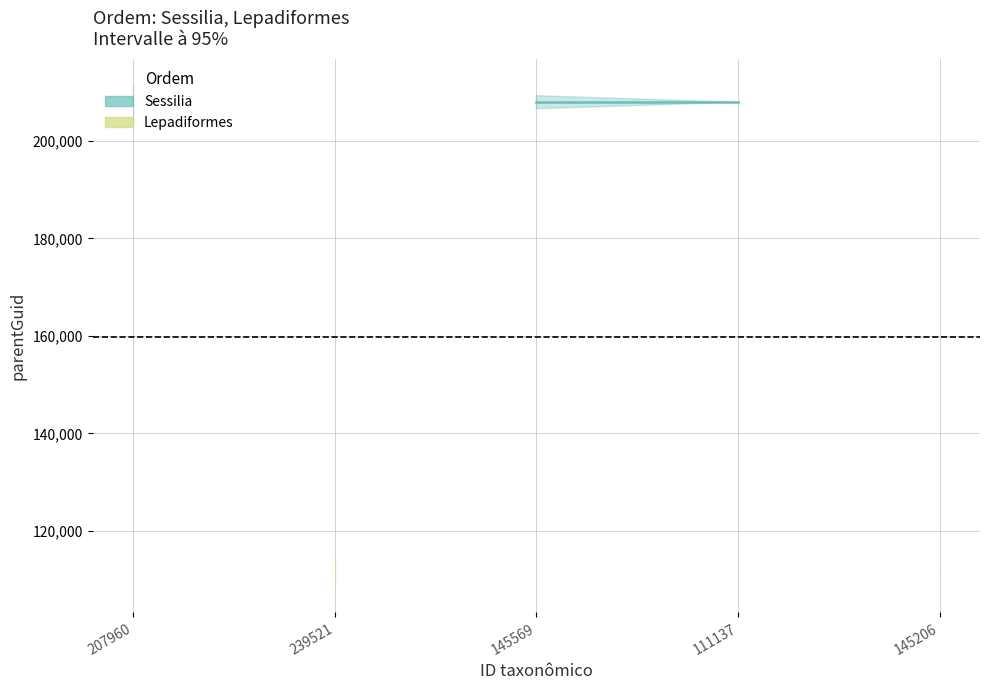

Rank the series by their maximum value, from highest to lowest.

Sessilia, Lepadiformes